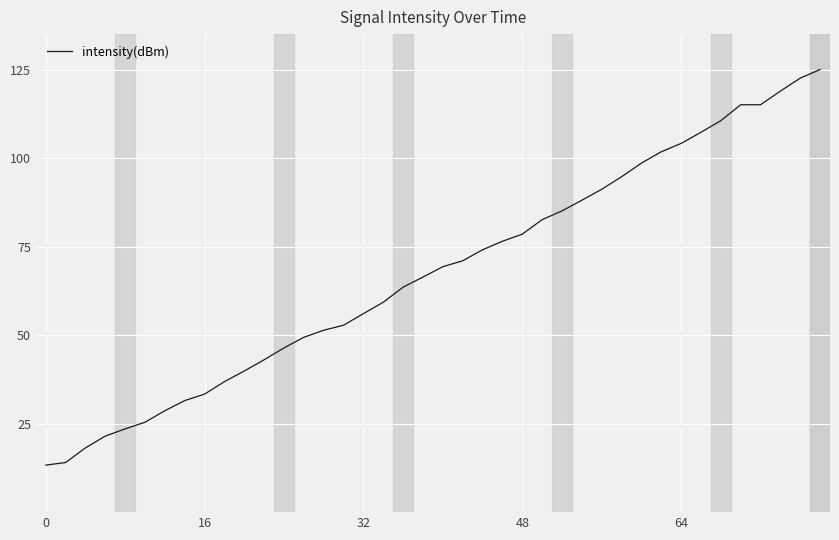

What is the greatest value displayed?

125.0